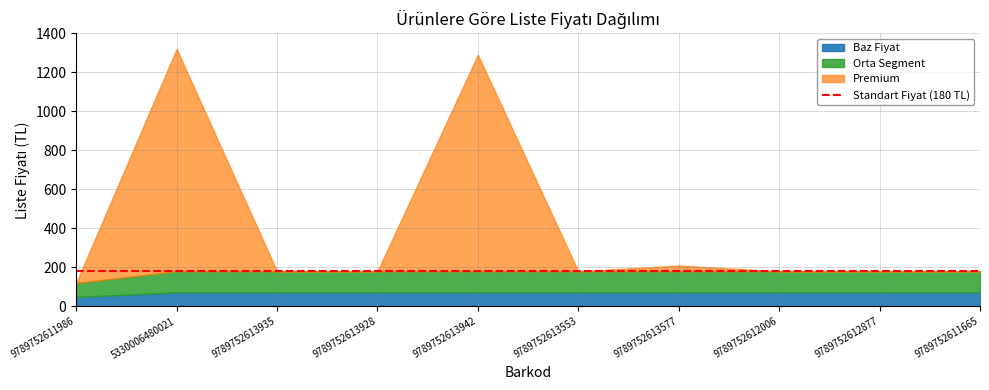

Which category has the lowest value across all series?

9789752611986